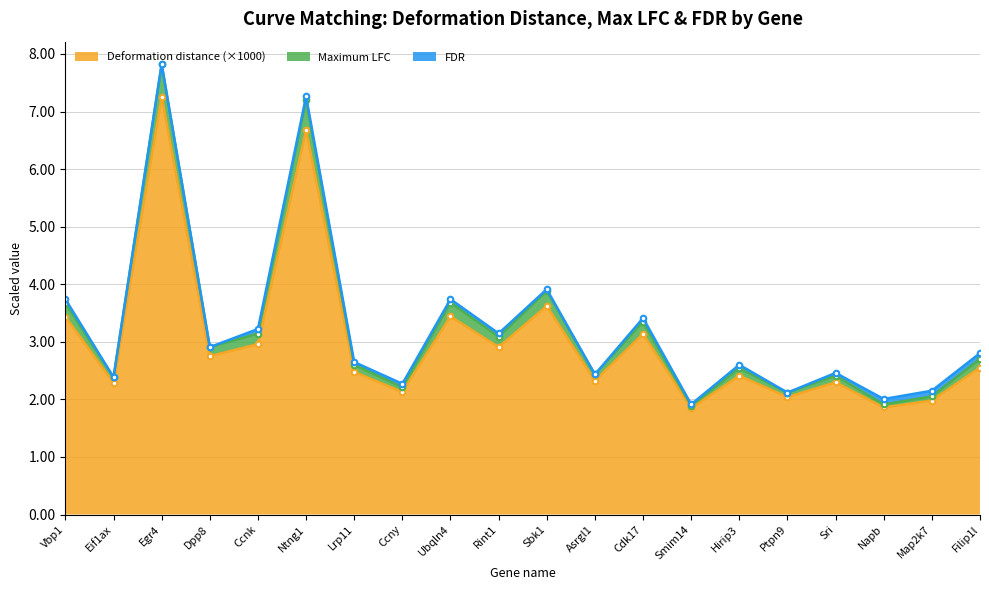

True or false: Deformation distance (×1000) has a value of 1.3 at Dpp8.

False